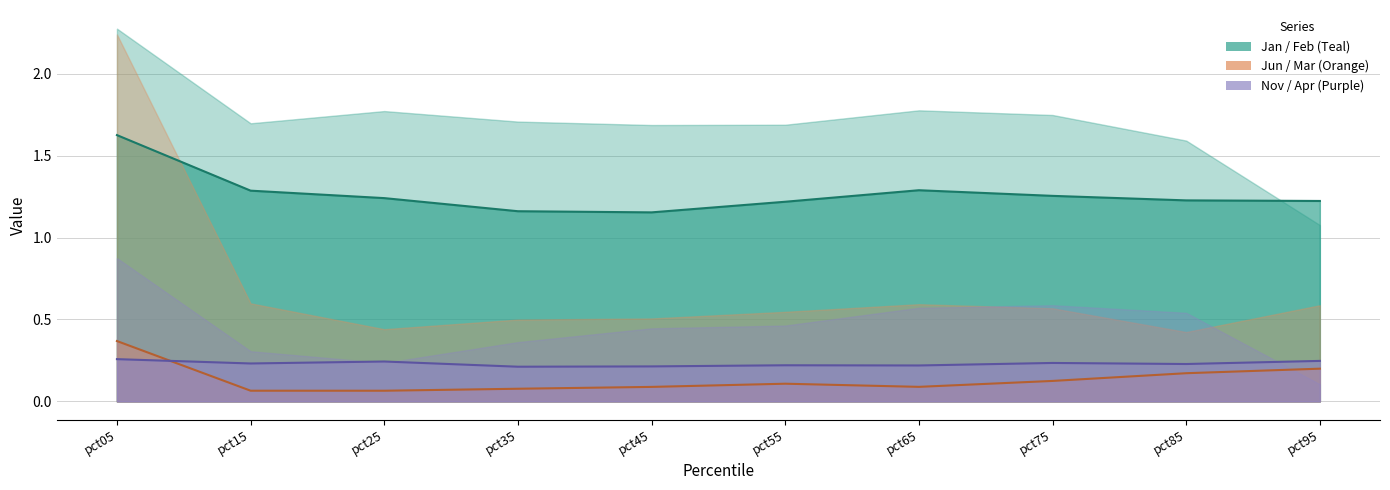

Reading left to right, list all the values displayed in this chart.

Feb: 1.6	1.3	1.2	1.2	1.2	1.2	1.3	1.3	1.2	1.2
Mar: 0.4	0.1	0.1	0.1	0.1	0.1	0.1	0.1	0.2	0.2
Apr: 0.3	0.2	0.2	0.2	0.2	0.2	0.2	0.2	0.2	0.2